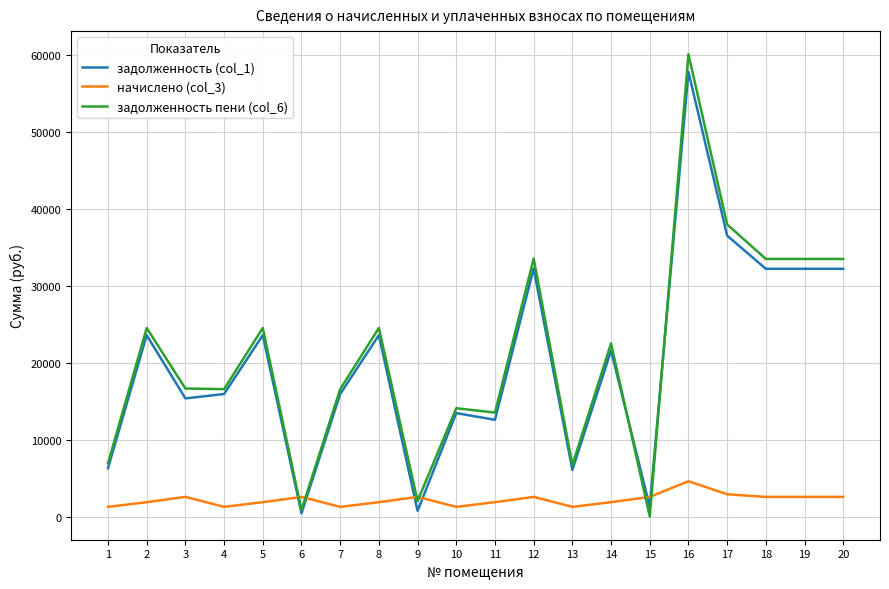

Which series changed the most between 2 and 18?

задолженность пени (col_6)